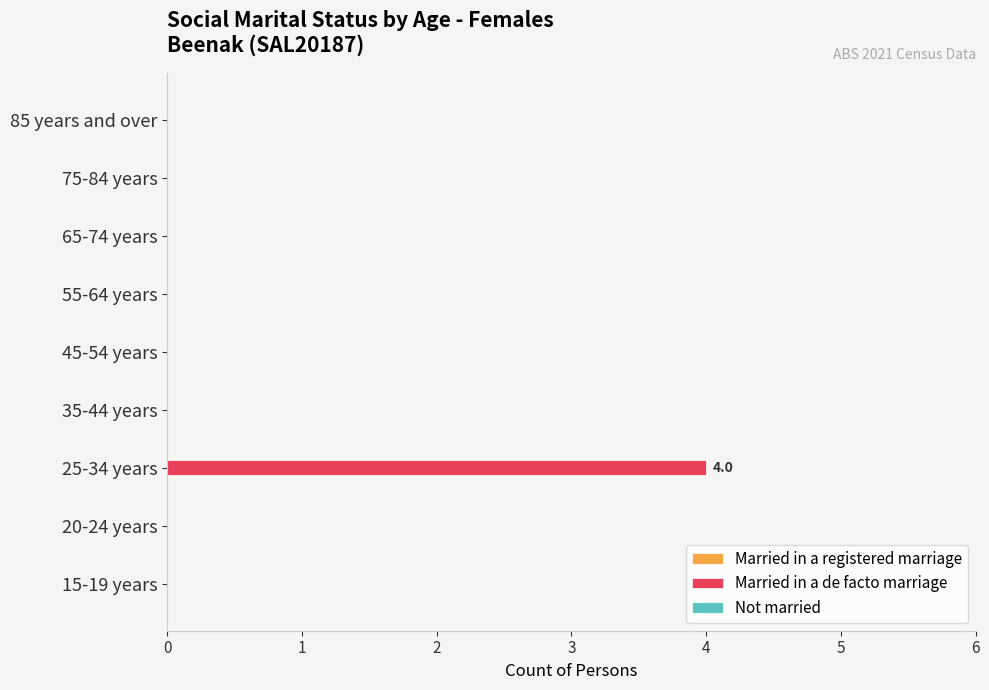

Which category has the highest value across all series?

25-34 years